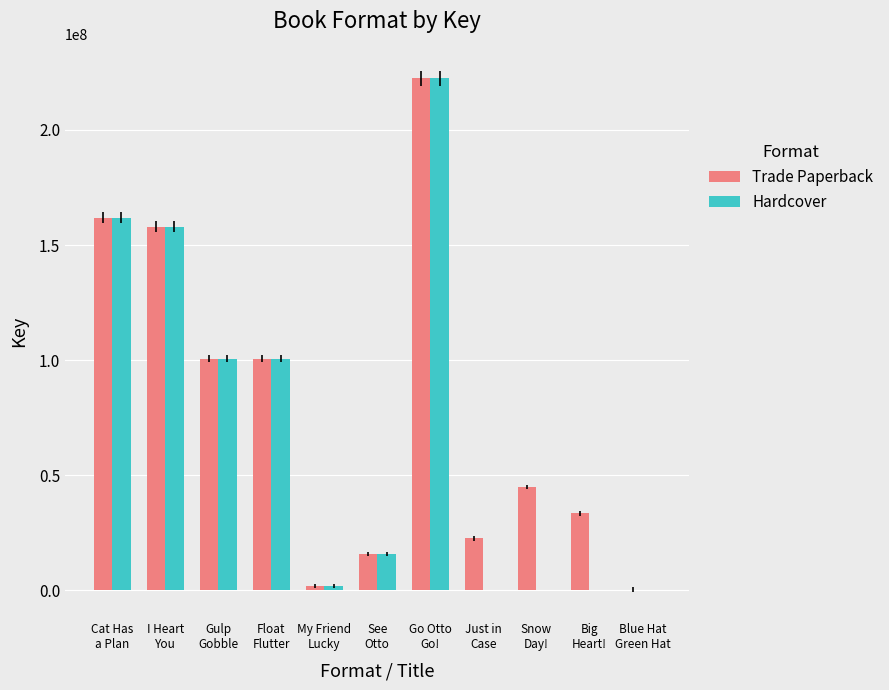

What is the sum of all Hardcover values?

761372471